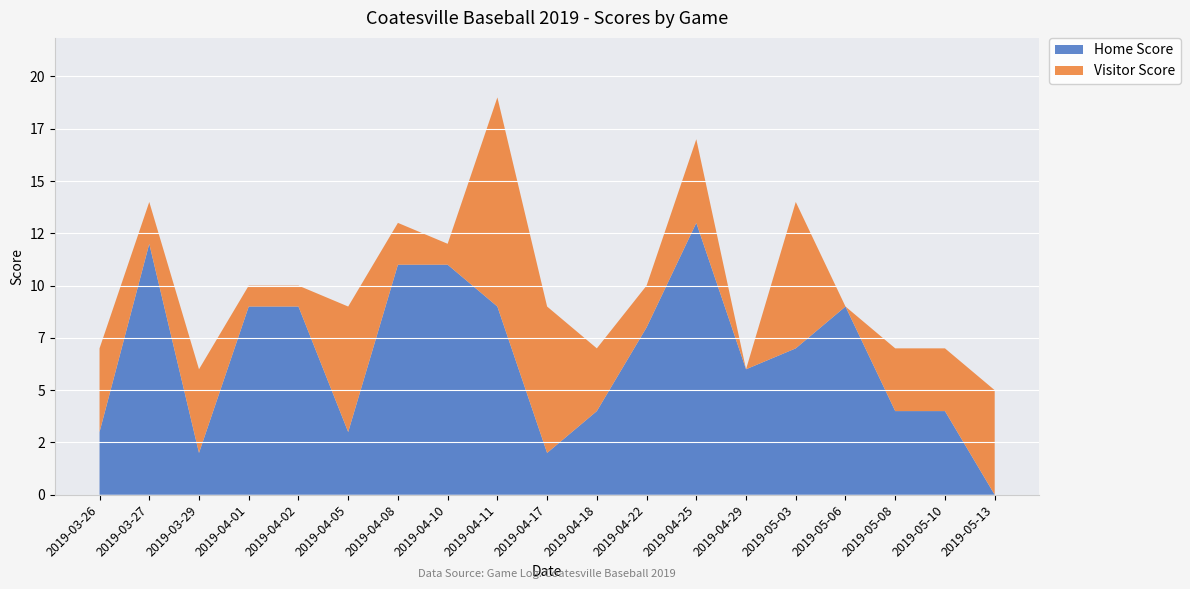

Reading left to right, list all the values displayed in this chart.

Home Score: 2019-03-26=3	2019-03-27=12	2019-03-29=2	2019-04-01=9	2019-04-02=9	2019-04-05=3	2019-04-08=11	2019-04-10=11	2019-04-11=9	2019-04-17=2	2019-04-18=4	2019-04-22=8	2019-04-25=13	2019-04-29=6	2019-05-03=7	2019-05-06=9	2019-05-08=4	2019-05-10=4	2019-05-13=0
Visitor Score: 2019-03-26=4	2019-03-27=2	2019-03-29=4	2019-04-01=1	2019-04-02=1	2019-04-05=6	2019-04-08=2	2019-04-10=1	2019-04-11=10	2019-04-17=7	2019-04-18=3	2019-04-22=2	2019-04-25=4	2019-04-29=0	2019-05-03=7	2019-05-06=0	2019-05-08=3	2019-05-10=3	2019-05-13=5